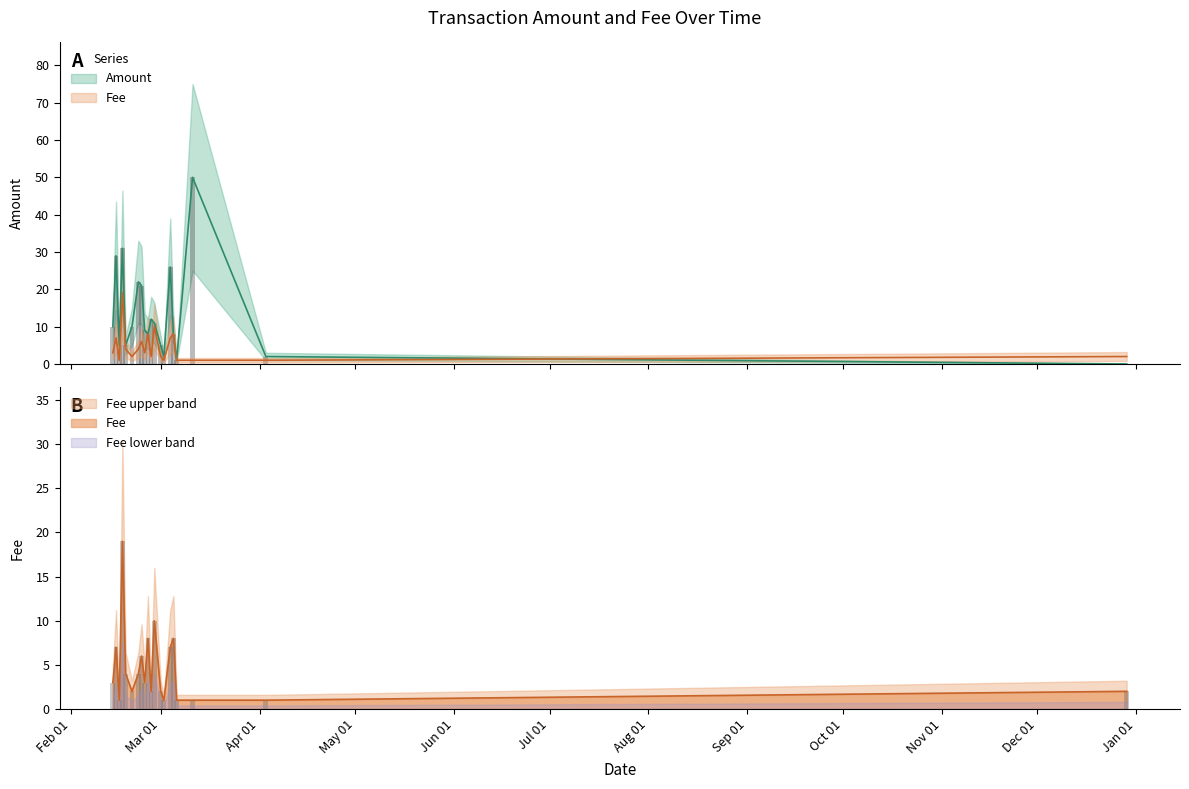

Where does the data first go above 3?

2017-02-15